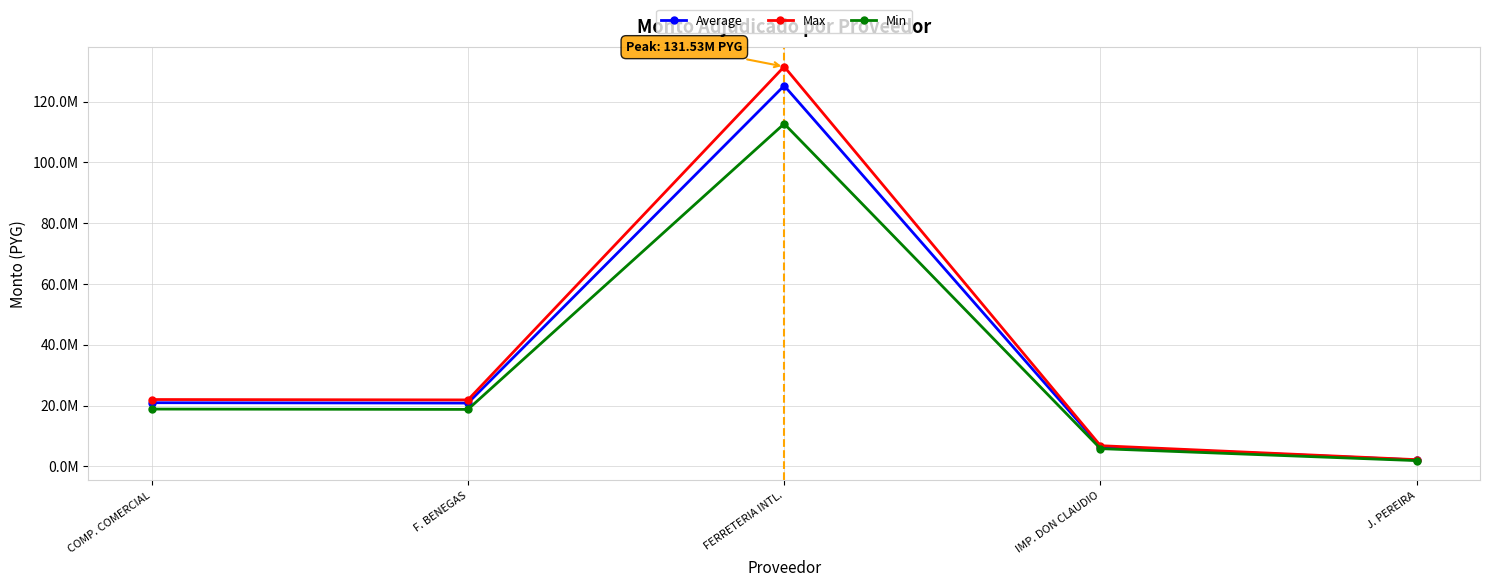

What are all the series names shown in the legend?

Average, Max, Min